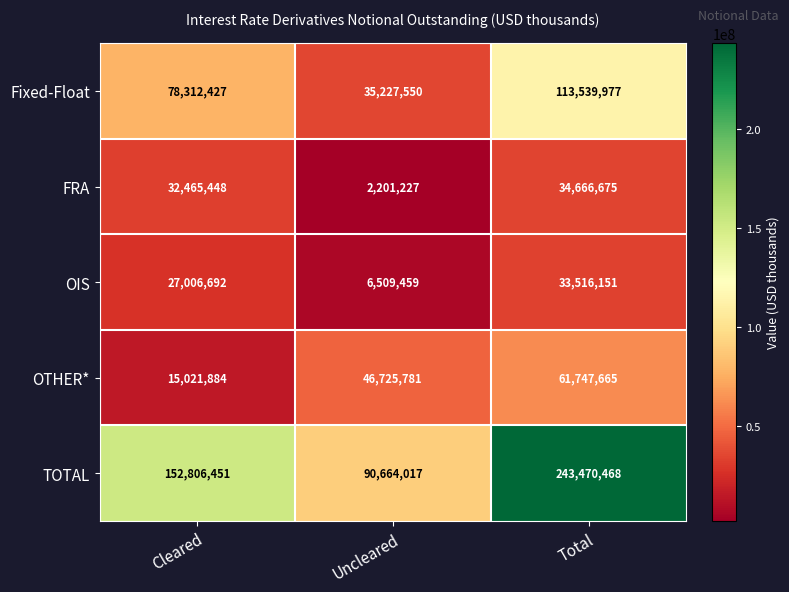

What is the difference between the maximum and minimum values in the OIS series?

27006692